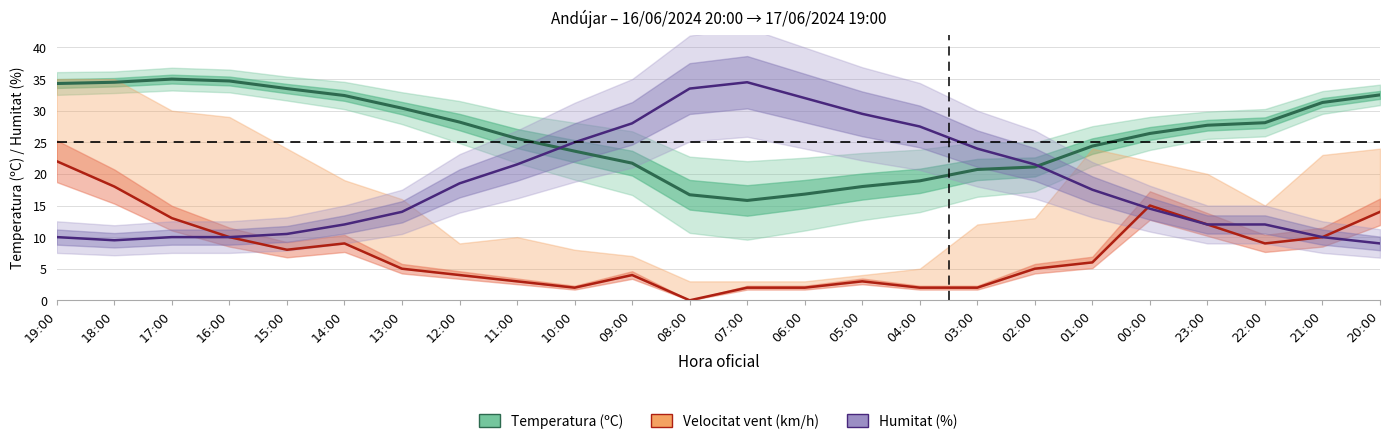

Which has a higher value, 18:00 or 02:00?

18:00